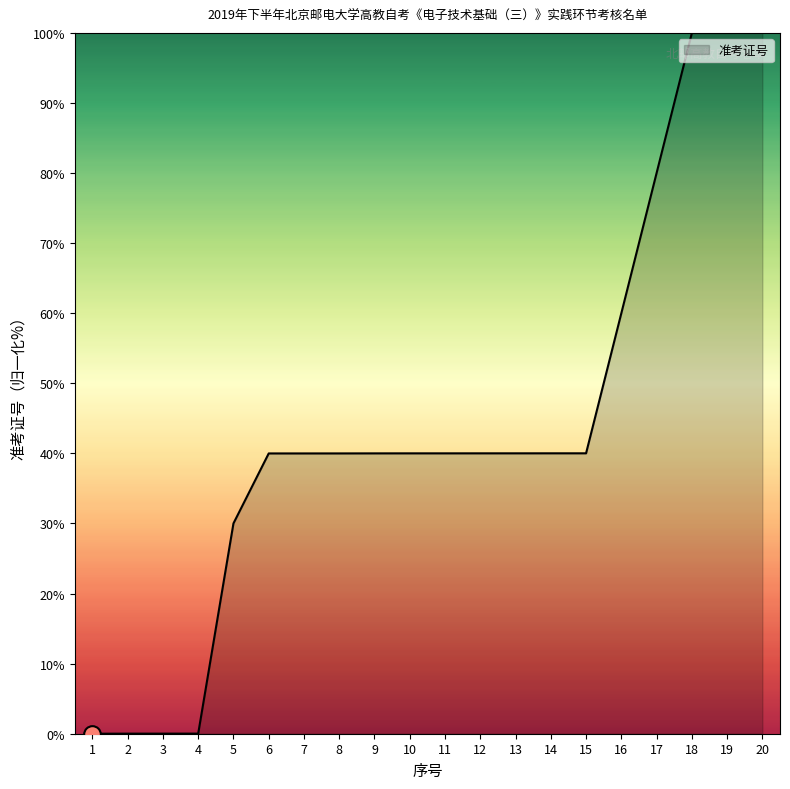

What is the greatest value displayed?

100.0